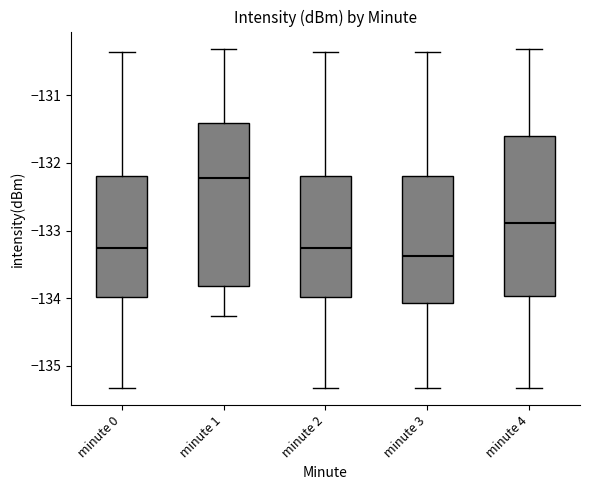

Which box has the lowest median line?

minute 3